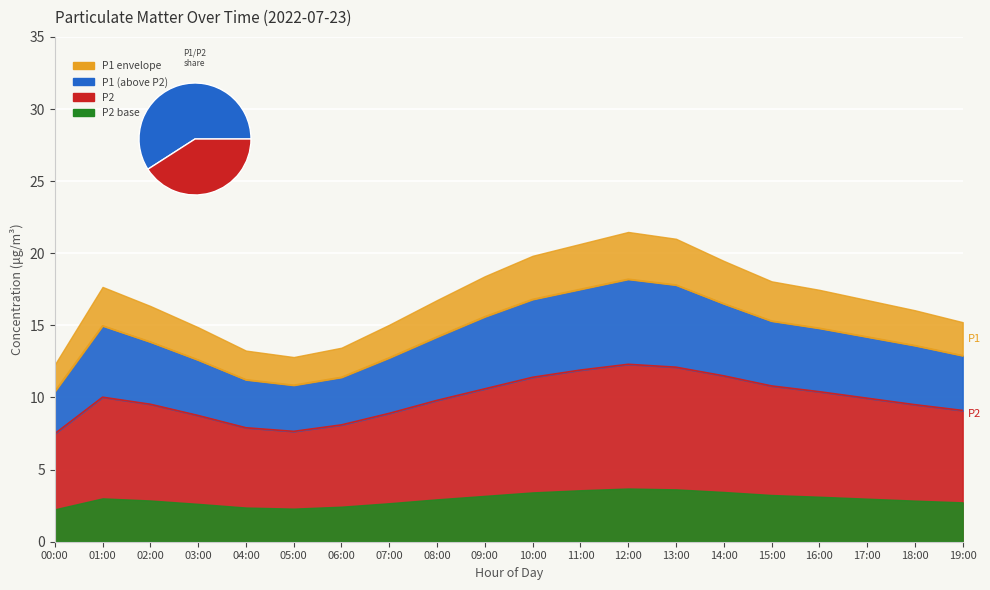

Reading right to left, list all the values displayed in this chart.

P1: 19:00=12.9	18:00=13.6	17:00=14.2	16:00=14.8	15:00=15.3	14:00=16.5	13:00=17.8	12:00=18.2	11:00=17.5	10:00=16.8	09:00=15.6	08:00=14.2	07:00=12.8	06:00=11.4	05:00=10.8	04:00=11.2	03:00=12.6	02:00=13.8	01:00=15.0	00:00=10.4
P2: 19:00=9.1	18:00=9.5	17:00=9.9	16:00=10.4	15:00=10.8	14:00=11.5	13:00=12.1	12:00=12.3	11:00=11.9	10:00=11.4	09:00=10.6	08:00=9.8	07:00=8.9	06:00=8.1	05:00=7.7	04:00=7.9	03:00=8.8	02:00=9.5	01:00=10.0	00:00=7.5